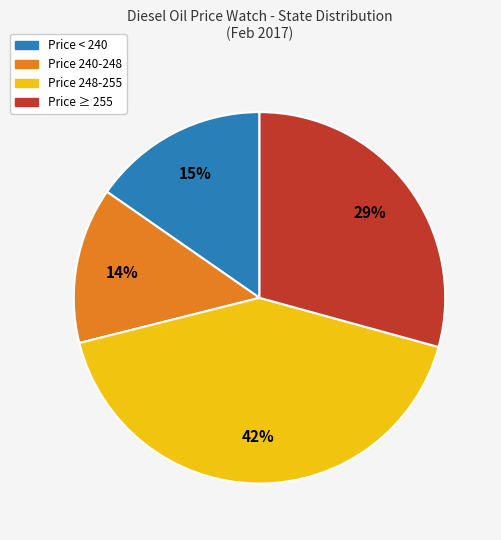

To the nearest percent, what is the difference between the largest and smallest slice percentages?

28%